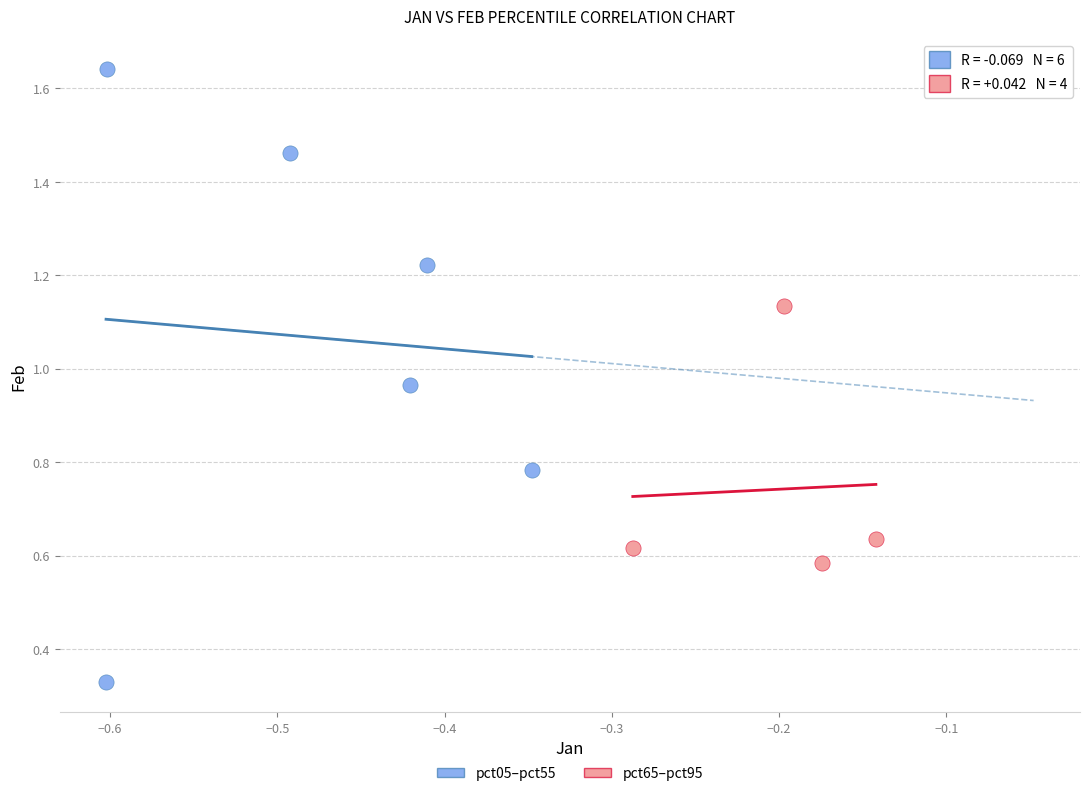

Which series reaches the maximum Y coordinate?

pct05–pct55